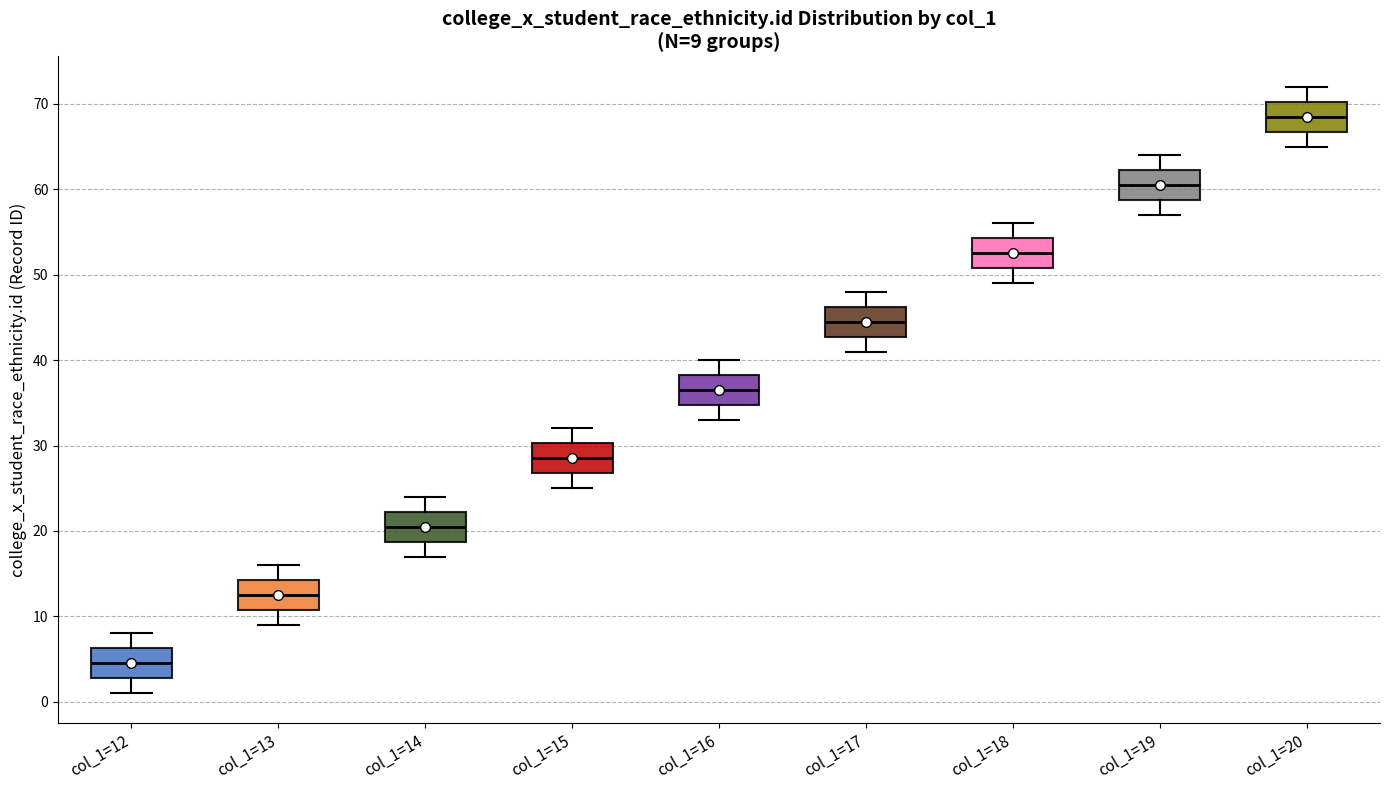

Which box's median line is the highest?

col_1=20